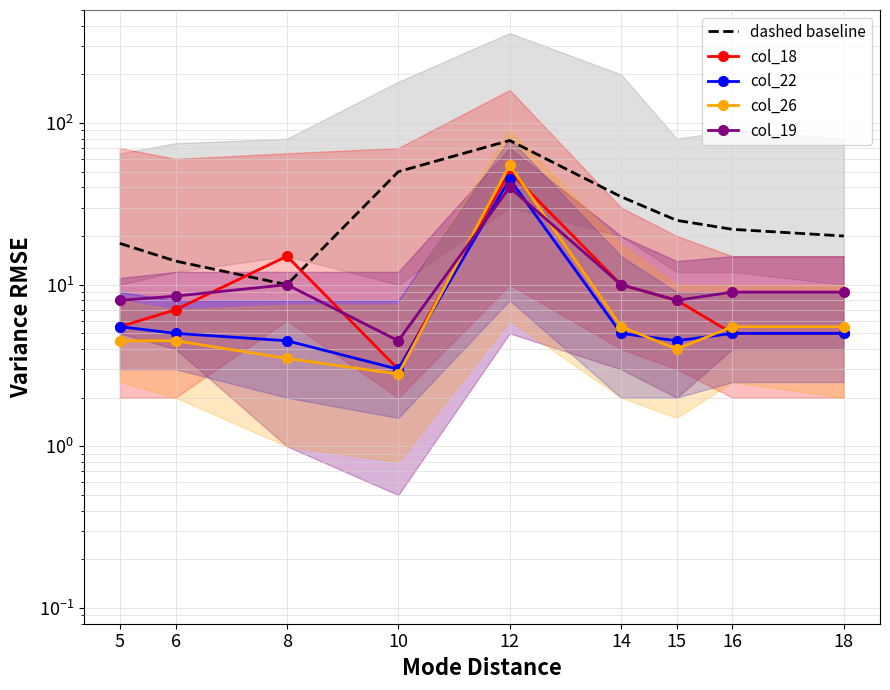

Is it true that col_18 equals 3.0 at 10?

True